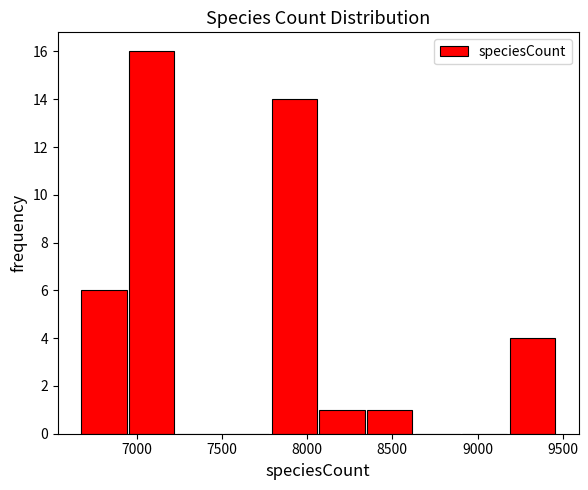

What is the height of the bar covering 8350 to 8600 on the x-axis? Neither the bar edges nor the heights are printed on the chart, so give them approximately, as read against the axes.

1